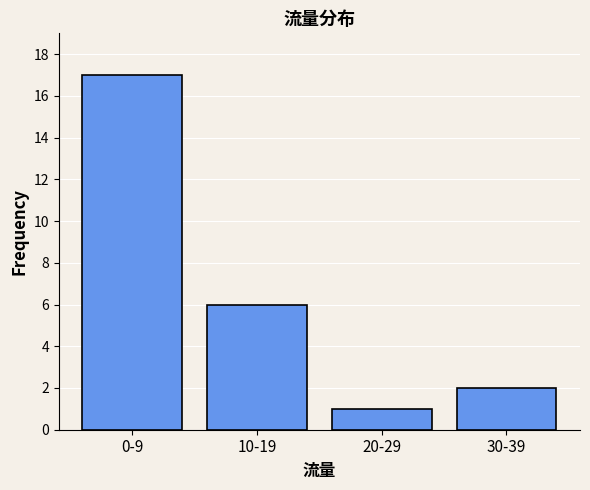

Reading right to left, transcribe all the data shown in this chart.

2	1	6	17